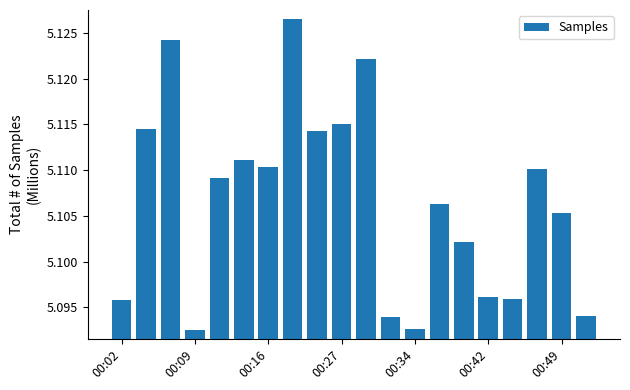

What is the sum of all values?

102.1